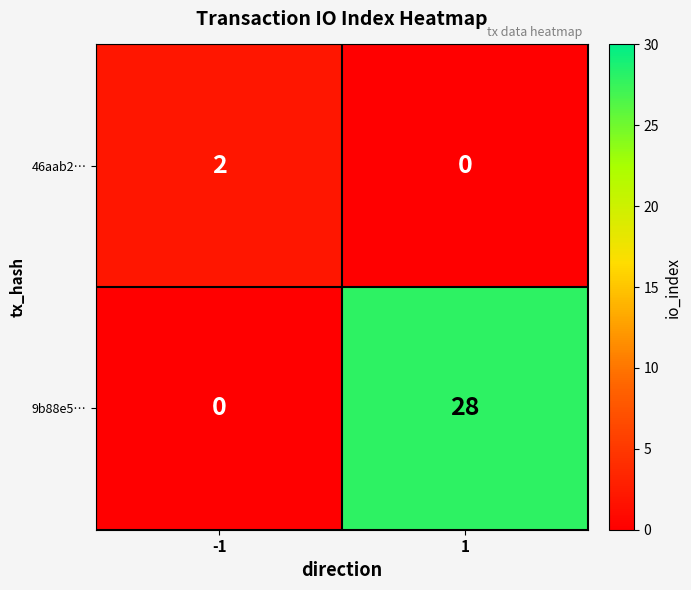

List the series in order of their overall mean, highest first.

9b88e5…, 46aab2…